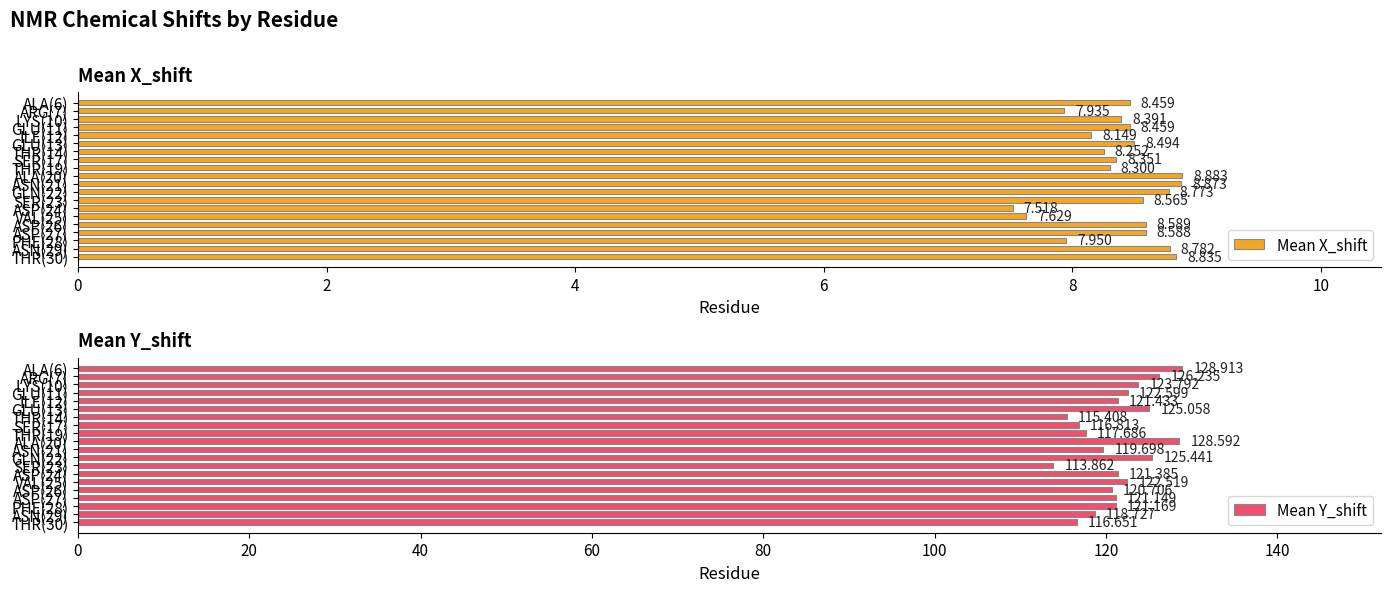

What is the average value of the Mean Y_shift series?

121.4